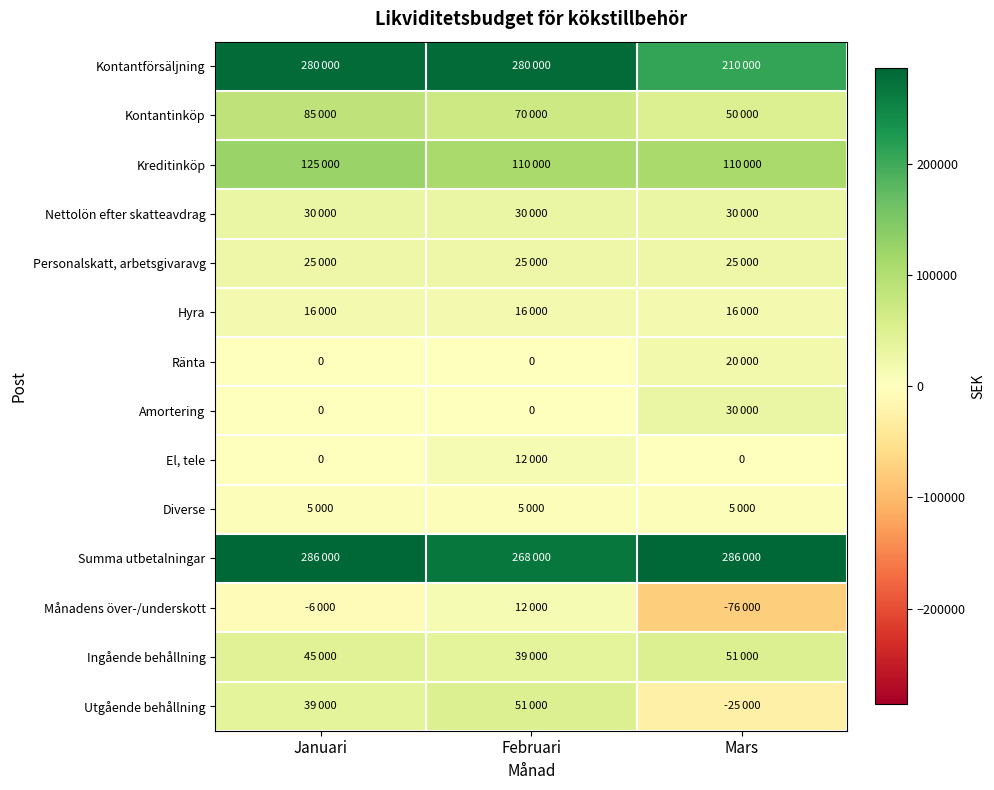

What value does the Månadens över-/underskott series have at Mars?

-76000